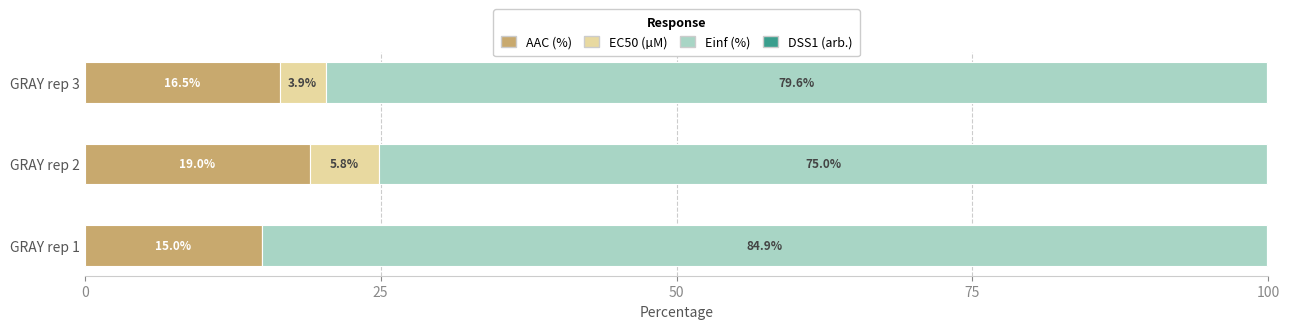

Is it true that AAC (%) equals 16.5 at GRAY rep 3?

True